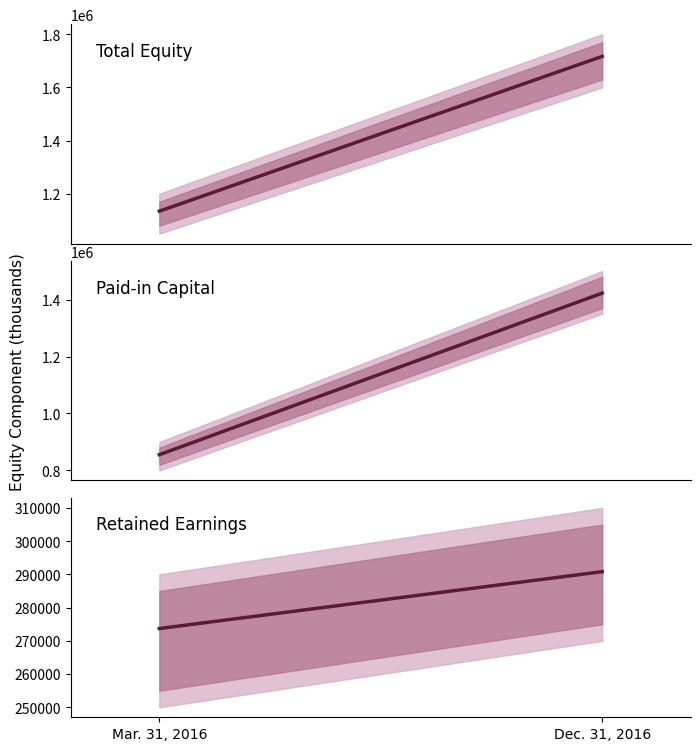

The value of Retained Earnings at Dec. 31, 2016 is 290821. True or false?

True